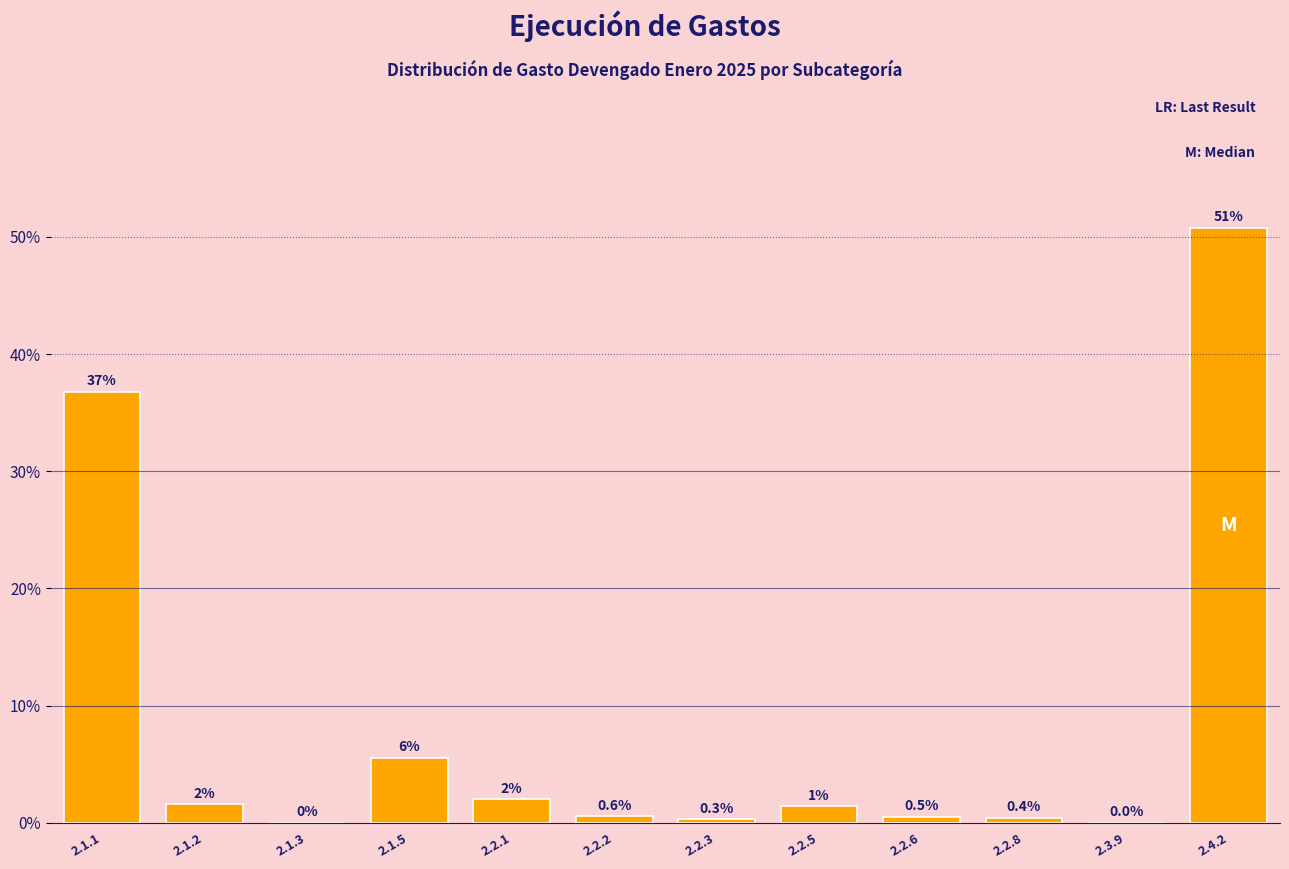

Between 2.2.3 and 2.1.2, which is larger?

2.1.2